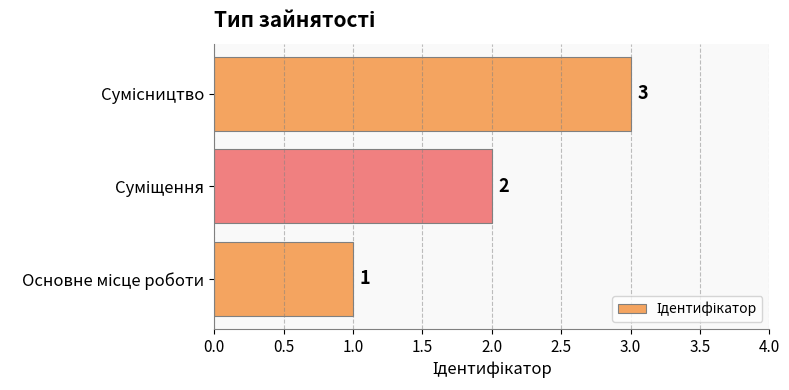

Count the values in the range 1 to 3.

3